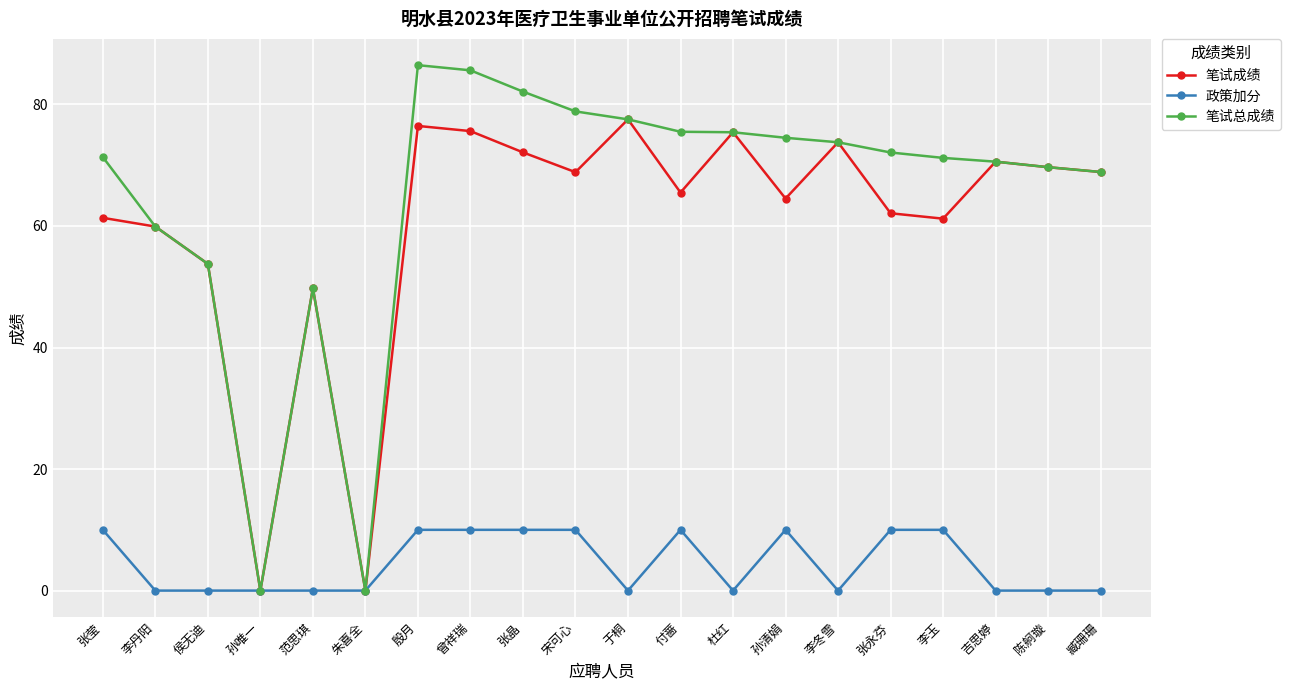

In 笔试成绩, how many points are lower than both neighbors (excluding endpoints)?

6